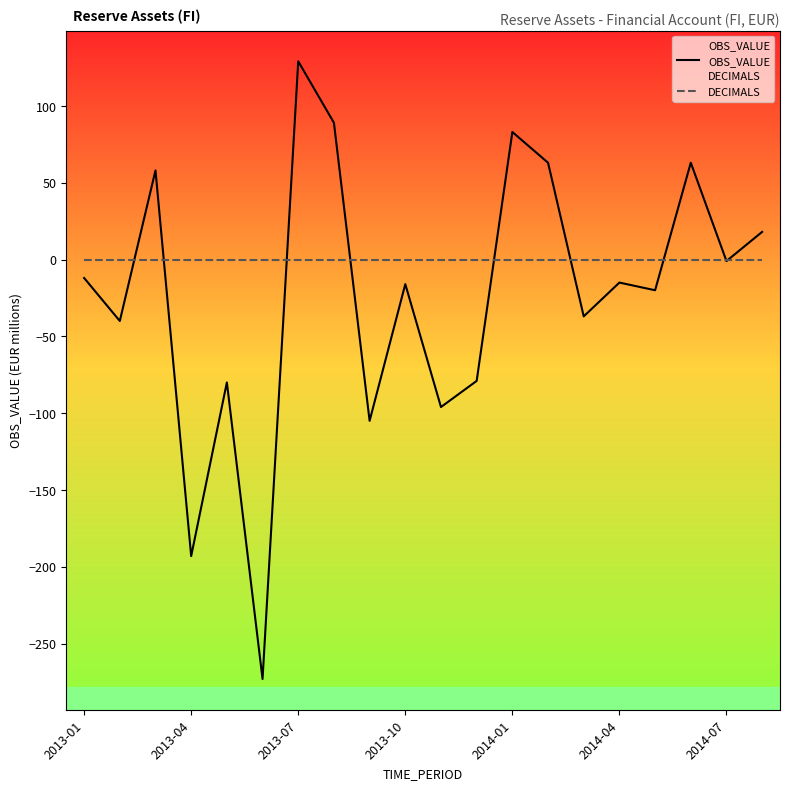

Which series has the widest spread of values?

OBS_VALUE